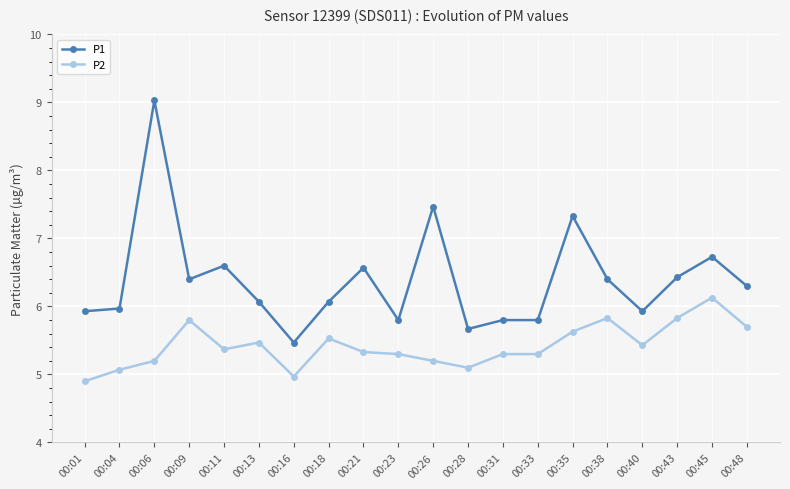

True or false: P2 and P1 intersect in this chart.

False